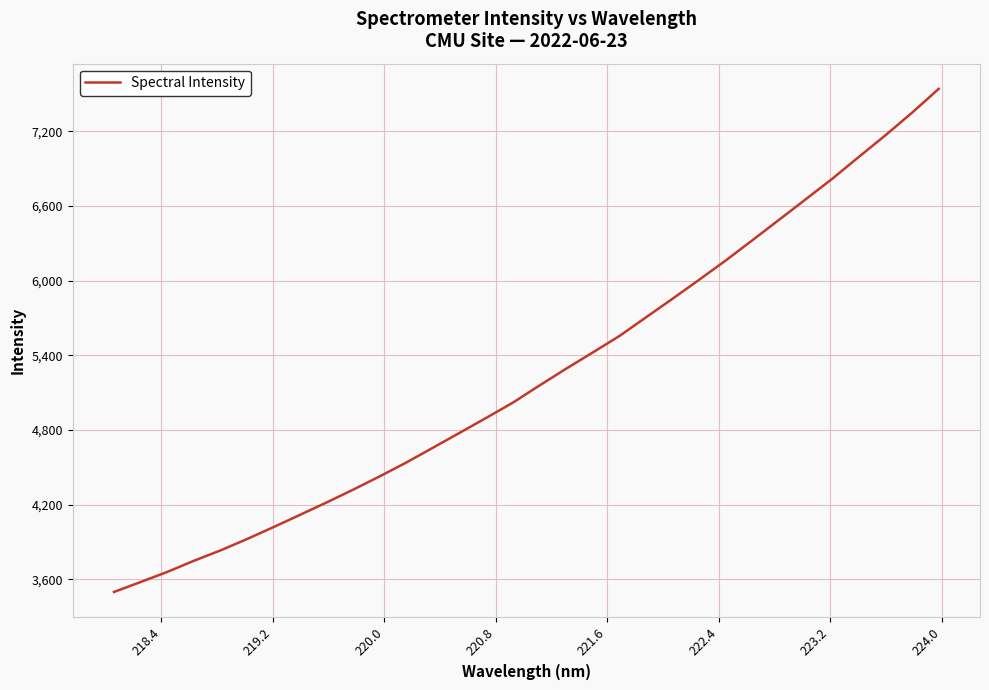

What is the maximum value shown in the chart?

7541.6